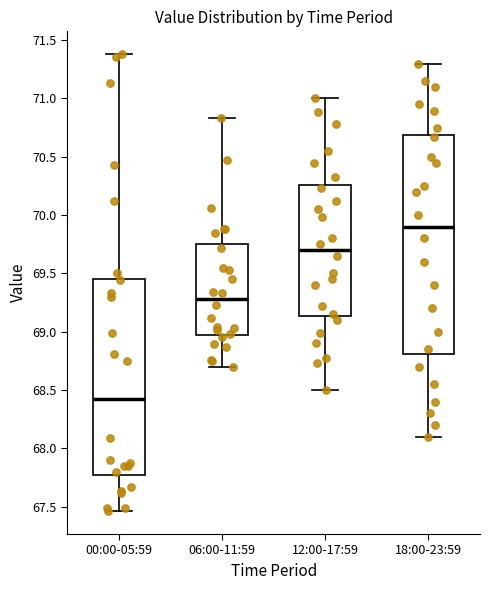

Where does the upper whisker of the box for 06:00-11:59 end on the y-axis? The values are not printed on the chart, so give them approximately, as read against the axis.

70.85